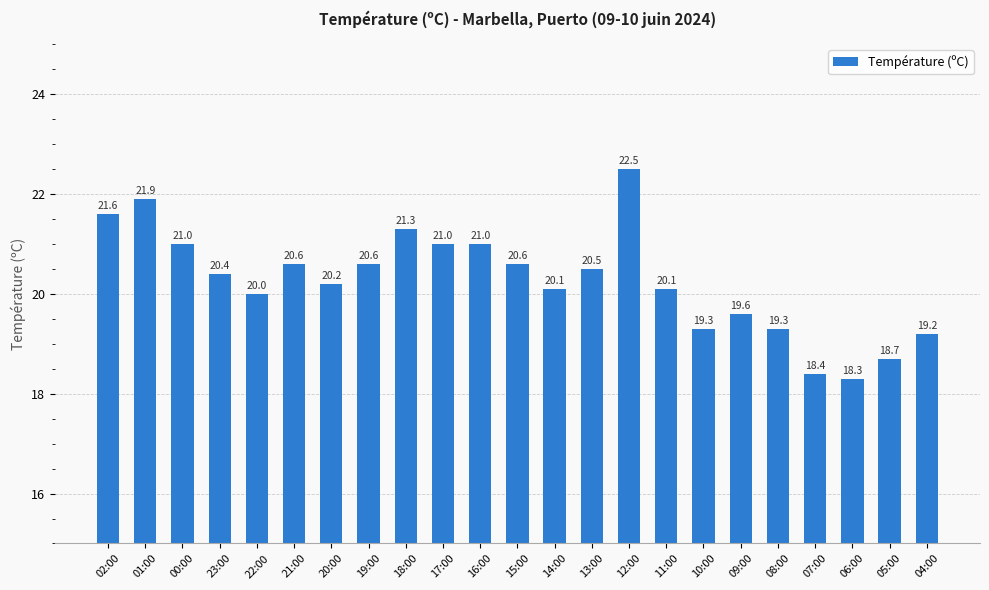

What is the sum of all values?

466.2